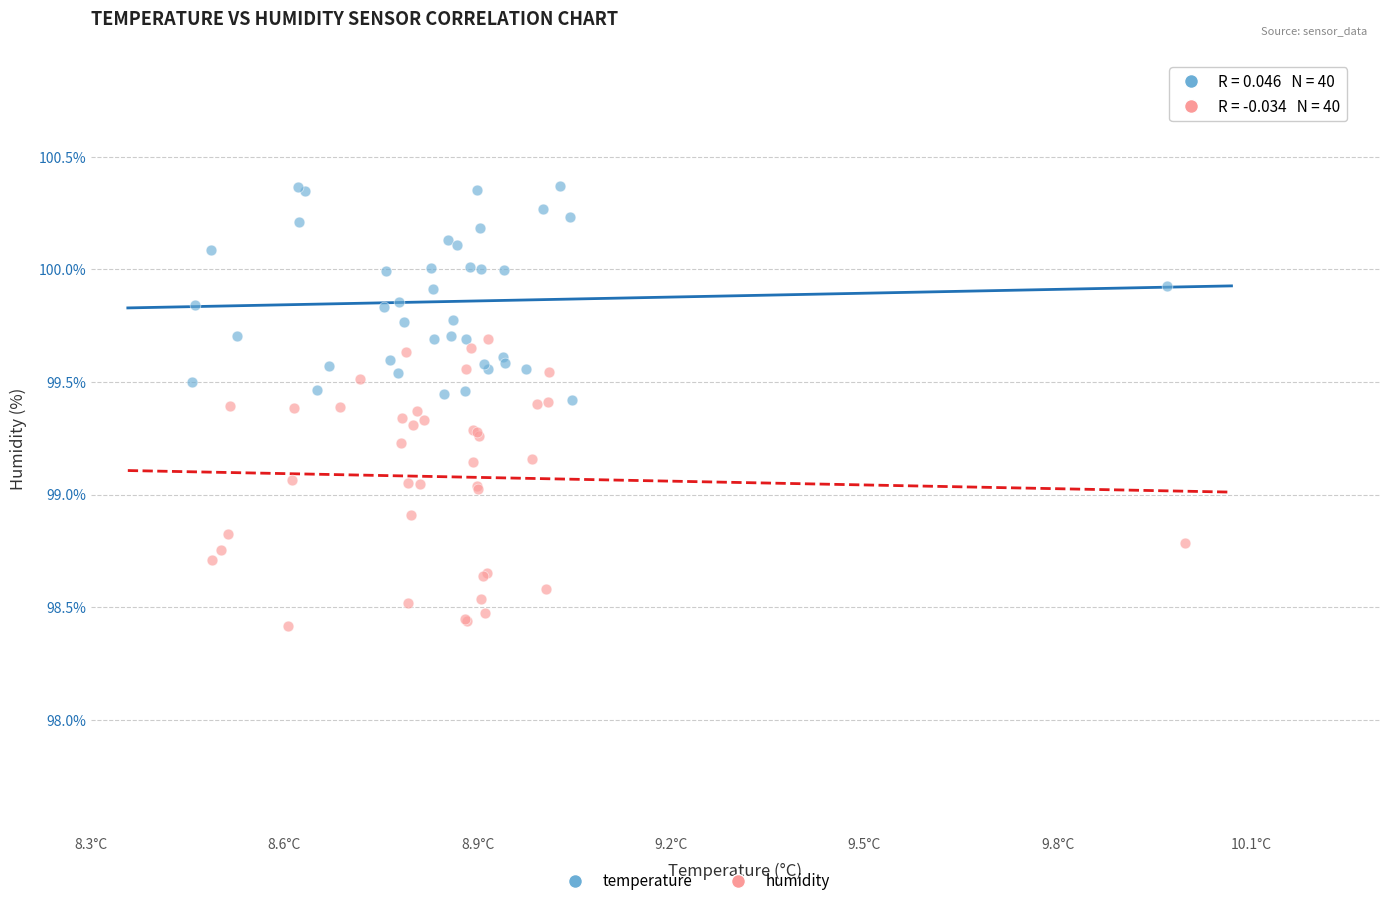

Which series has the largest Y range (max minus min)?

humidity